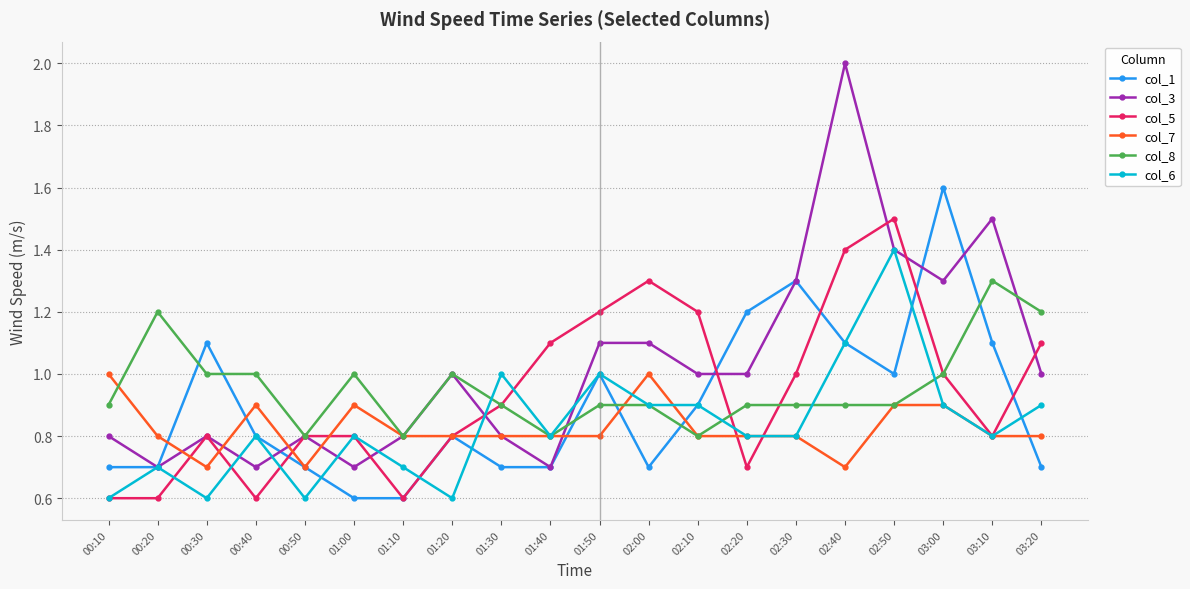

Where is the first local maximum for col_7?

00:40